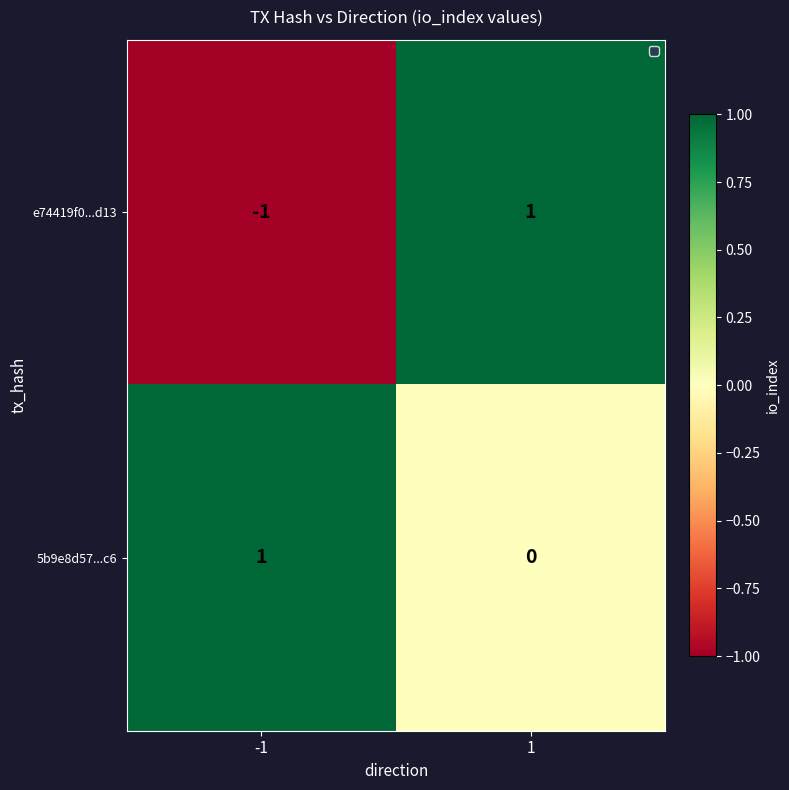

Count the number of categories in the chart.

2